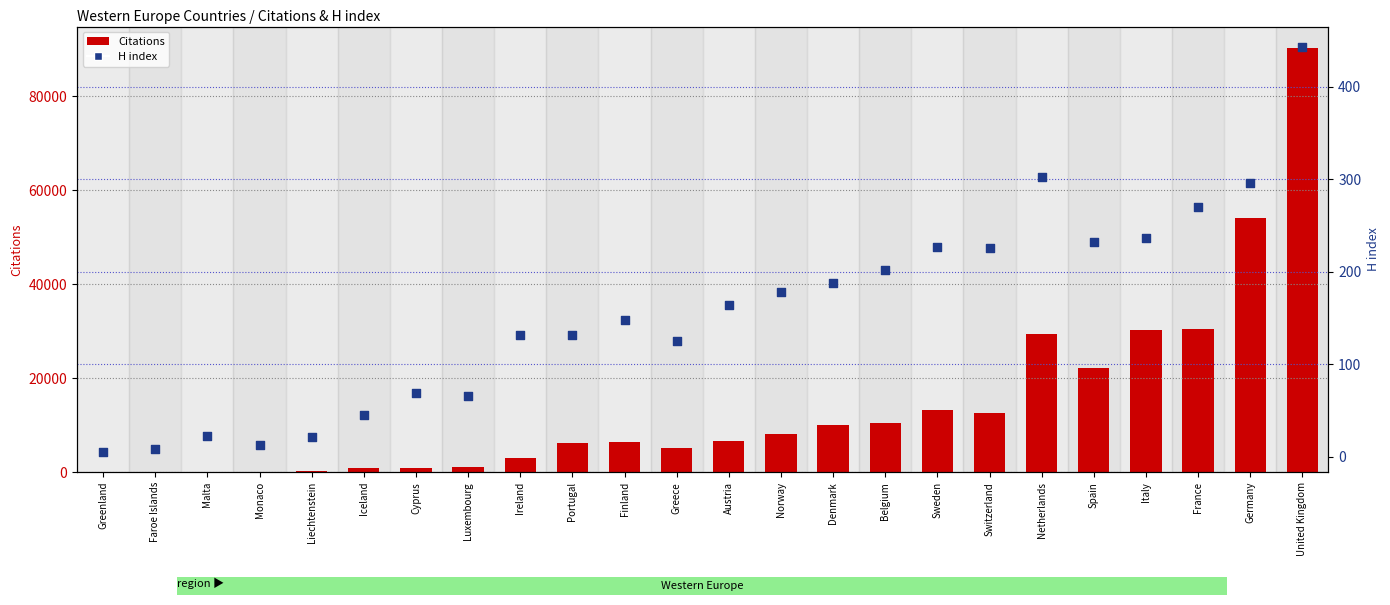

Which series has the largest total across all categories?

Citations